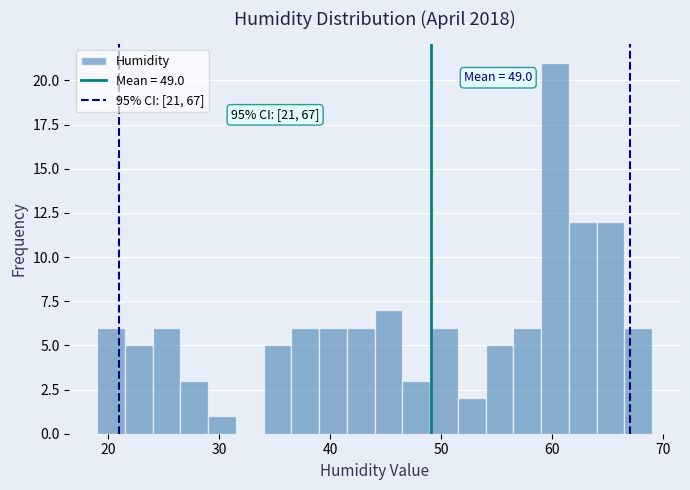

Around what value on the x-axis is the tallest bar? Give the approximate position of its centre, as read against the axis.

60